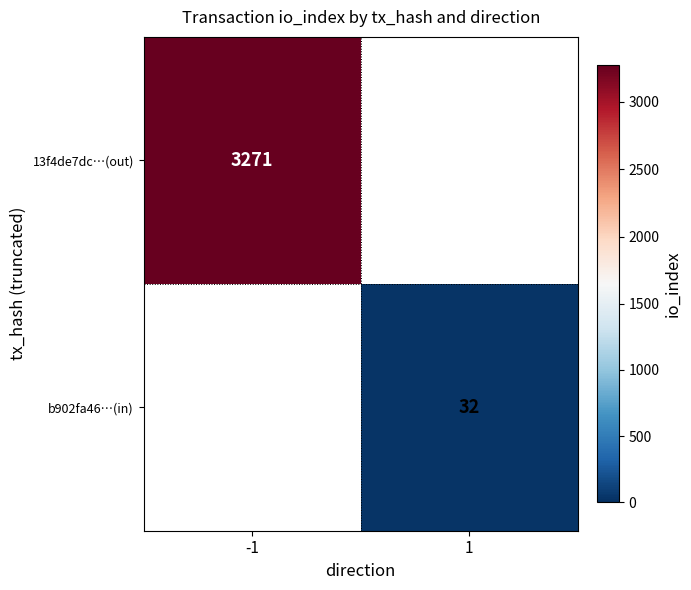

Is it true that 13f4de7dc…(out) equals 3271 at -1?

True